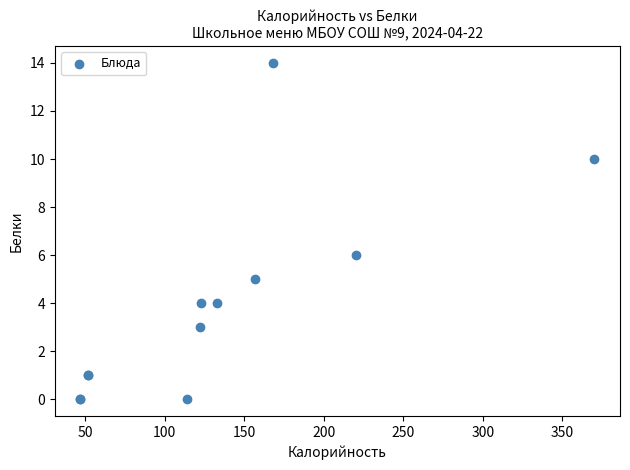

What Y value in the scatter plot is closest to 7?

6